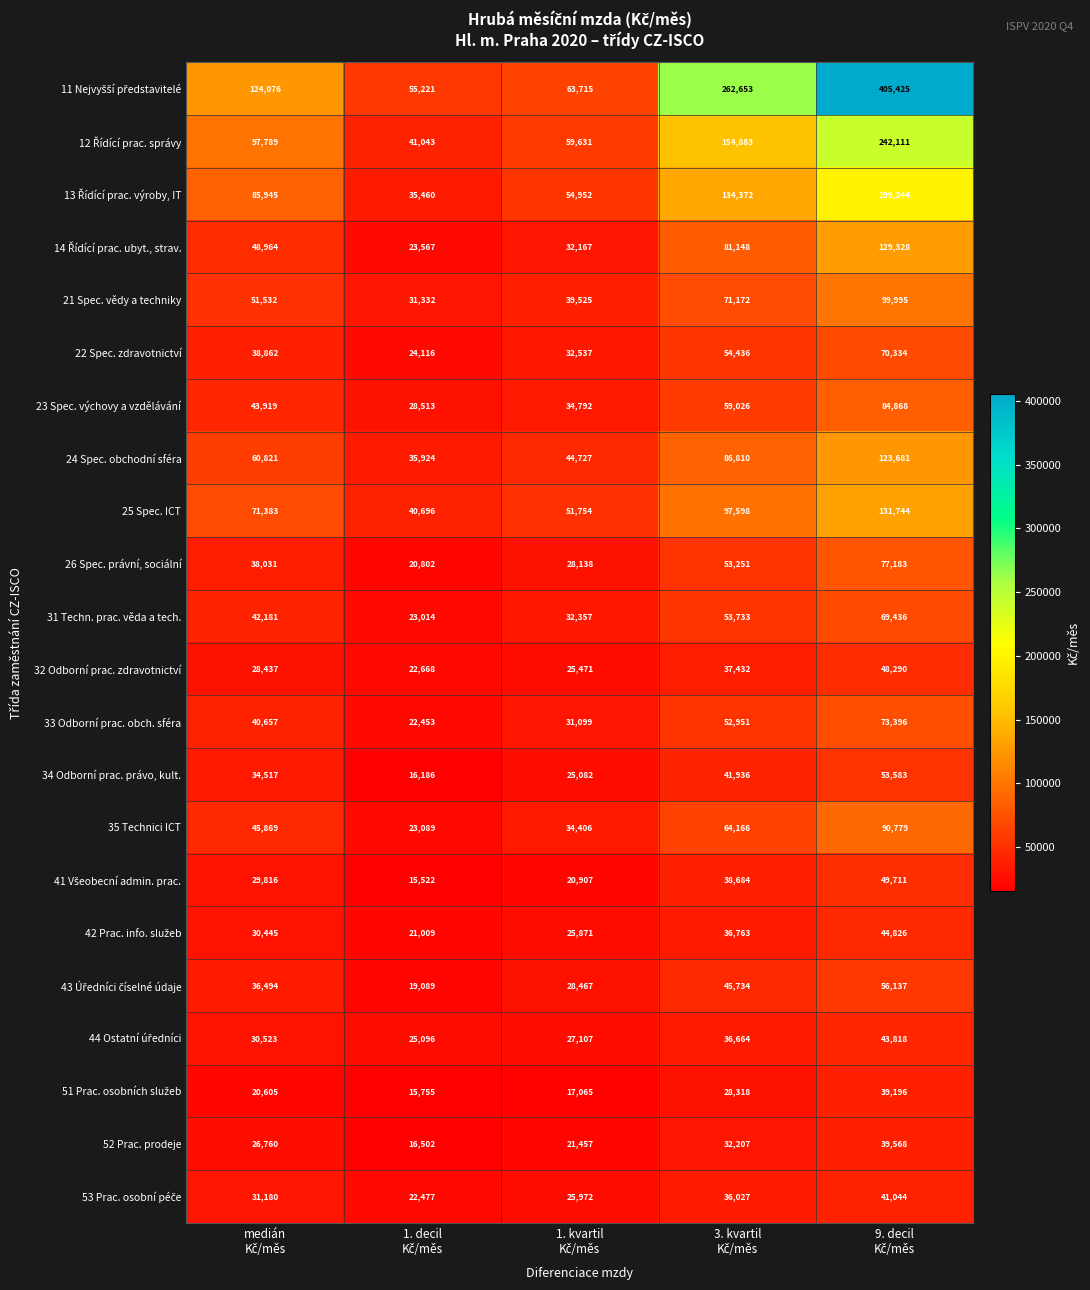

How many 23 Spec. výchovy a vzdělávání values are between 34792 and 59026?

3